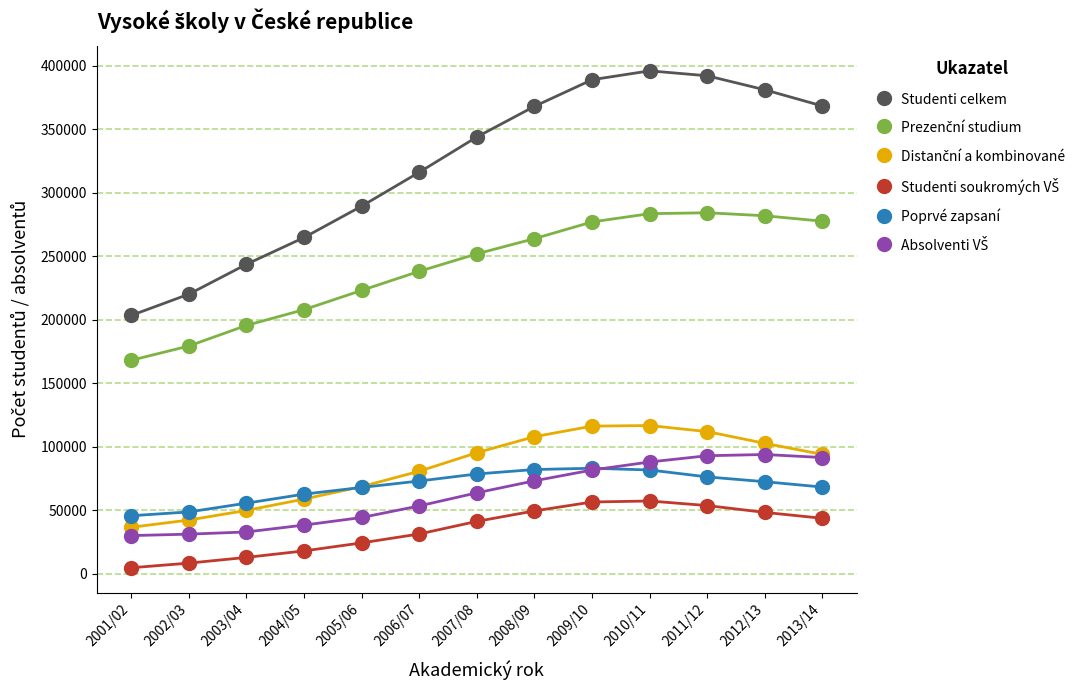

The value of Studenti celkem at 2006/07 is 316176. True or false?

True